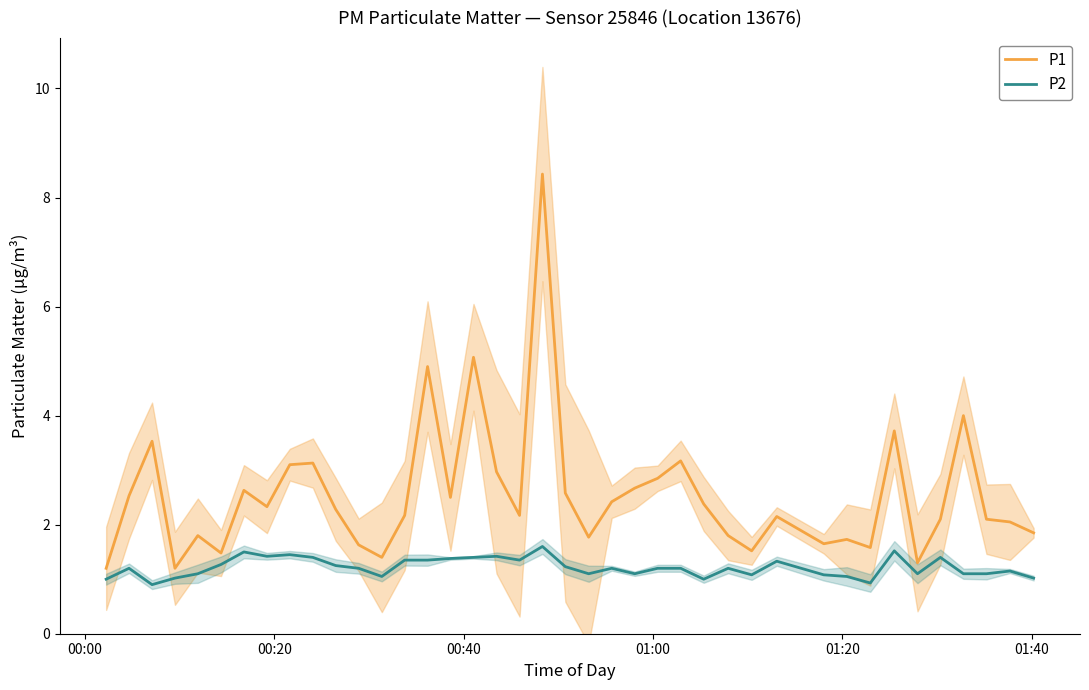

What is the highest value of the P1 series?

8.4